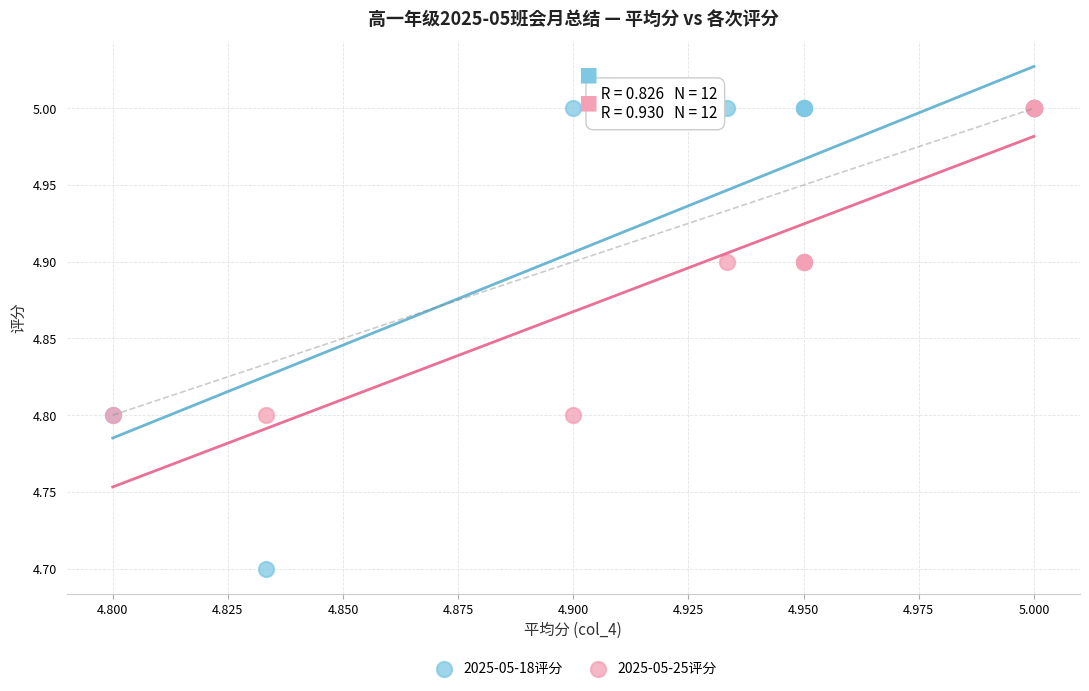

Which series reaches the minimum Y coordinate?

2025-05-18评分